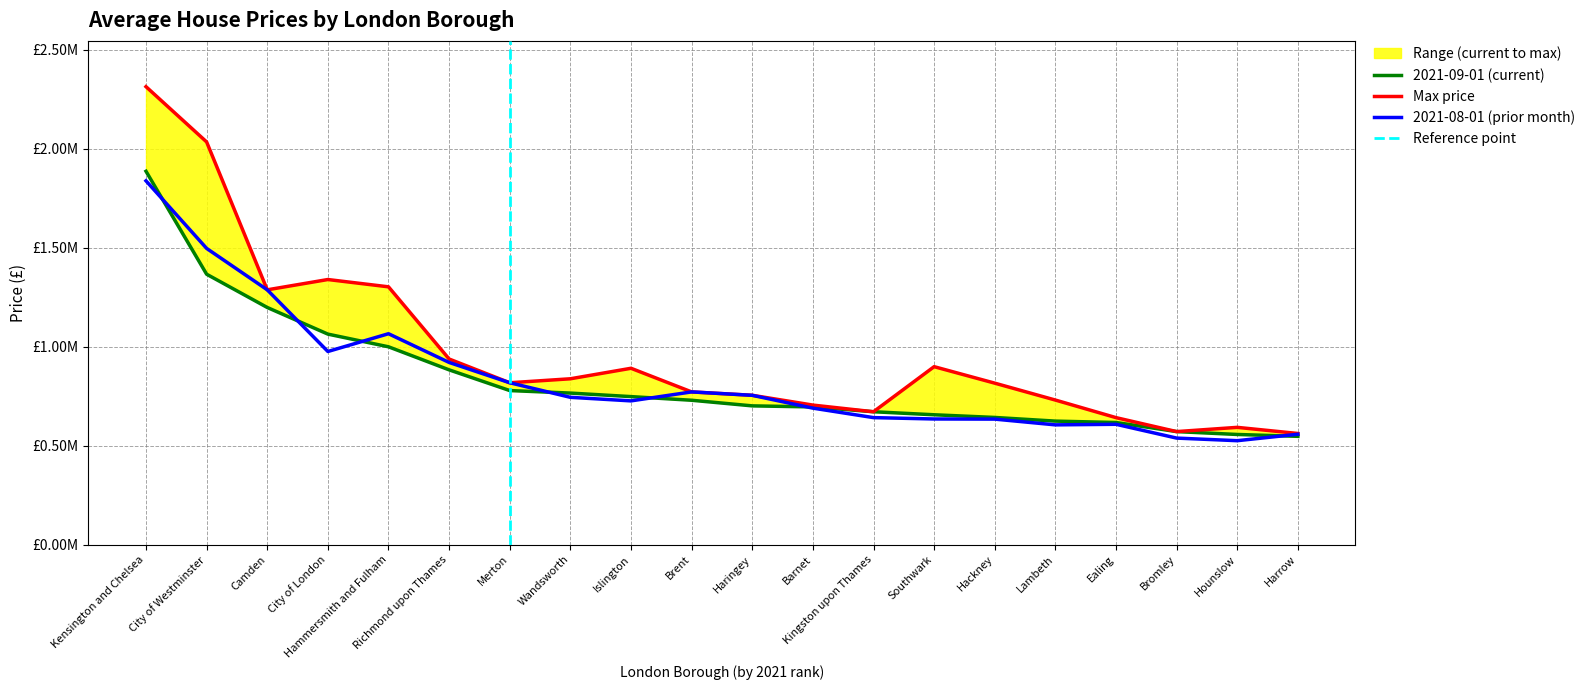

True or false: Max price and 2021-09-01 (current) cross at least once.

False